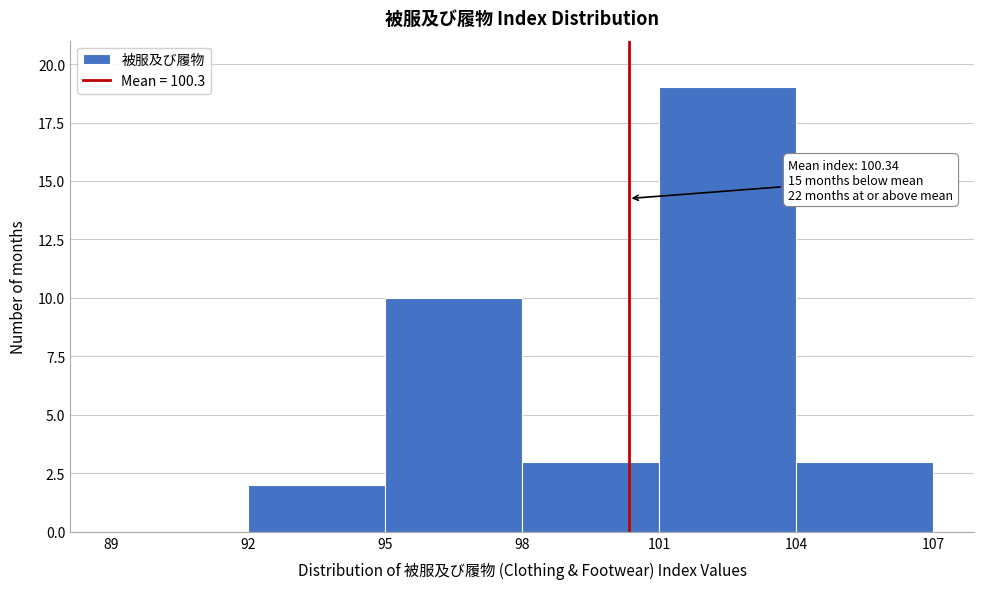

Over which range of the x-axis is the bar tallest?

101 to 104